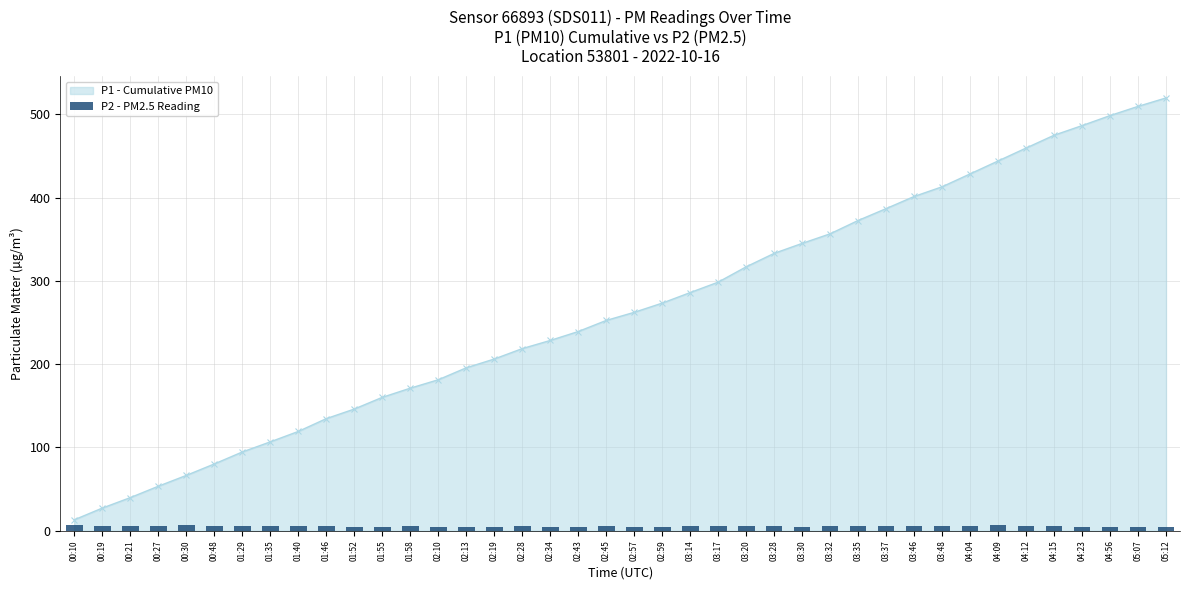

The value of P1 - Cumulative PM10 at 04:04 is 428.4. True or false?

True